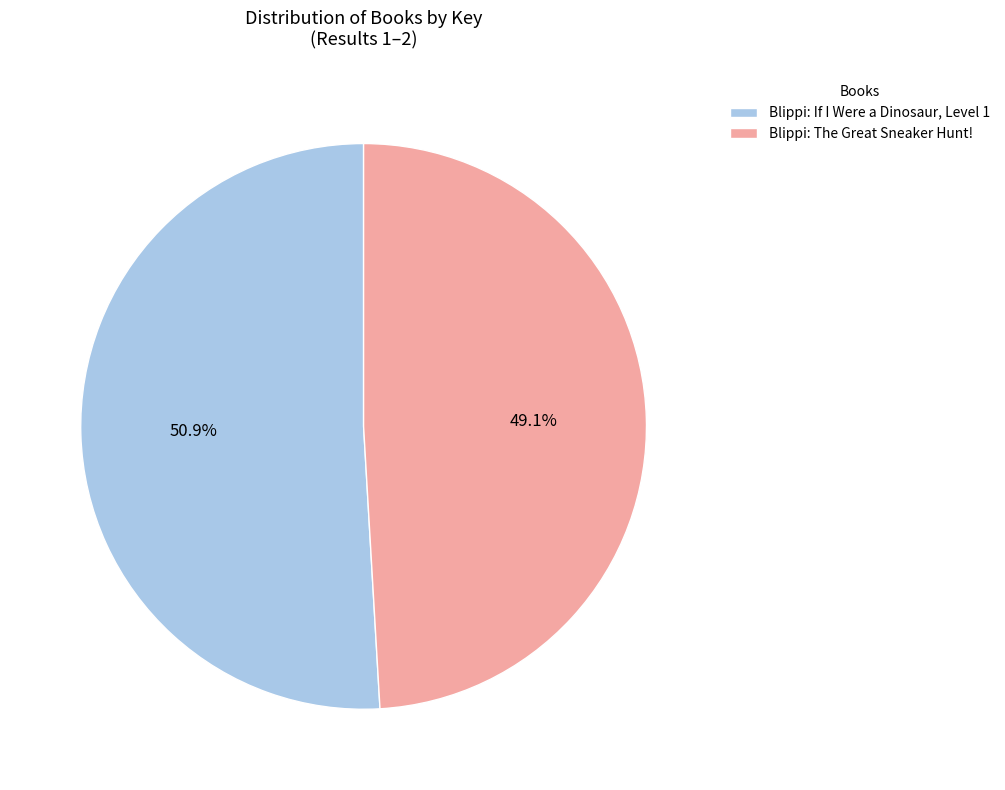

Is there any slice that represents more than half of the pie?

Yes